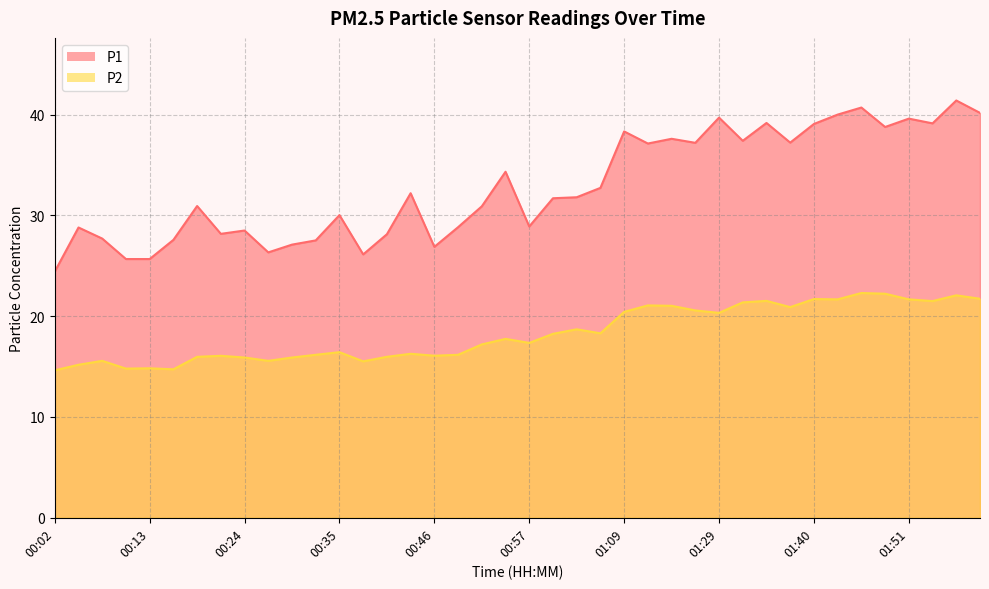

Reading left to right, what are all the values shown in this chart?

P1: 00:02=24.4	00:05=28.8	00:08=27.7	00:10=25.7	00:13=25.7	00:16=27.6	00:19=30.9	00:21=28.2	00:24=28.5	00:27=26.3	00:30=27.1	00:32=27.5	00:35=30.0	00:38=26.1	00:40=28.1	00:43=32.2	00:46=26.9	00:49=28.8	00:51=30.9	00:54=34.3	00:57=28.9	01:00=31.7	01:02=31.8	01:05=32.7	01:09=38.3	01:15=37.1	01:18=37.6	01:21=37.2	01:29=39.7	01:32=37.4	01:35=39.2	01:38=37.2	01:40=39.1	01:43=40.0	01:46=40.7	01:49=38.8	01:51=39.6	01:54=39.1	01:57=41.4	02:00=40.2
P2: 00:02=14.6	00:05=15.2	00:08=15.6	00:10=14.8	00:13=14.8	00:16=14.7	00:19=16.0	00:21=16.1	00:24=15.9	00:27=15.6	00:30=15.9	00:32=16.2	00:35=16.4	00:38=15.5	00:40=16.0	00:43=16.3	00:46=16.1	00:49=16.2	00:51=17.2	00:54=17.8	00:57=17.4	01:00=18.2	01:02=18.7	01:05=18.3	01:09=20.4	01:15=21.1	01:18=21.0	01:21=20.6	01:29=20.3	01:32=21.4	01:35=21.5	01:38=20.9	01:40=21.7	01:43=21.7	01:46=22.3	01:49=22.2	01:51=21.7	01:54=21.5	01:57=22.1	02:00=21.7